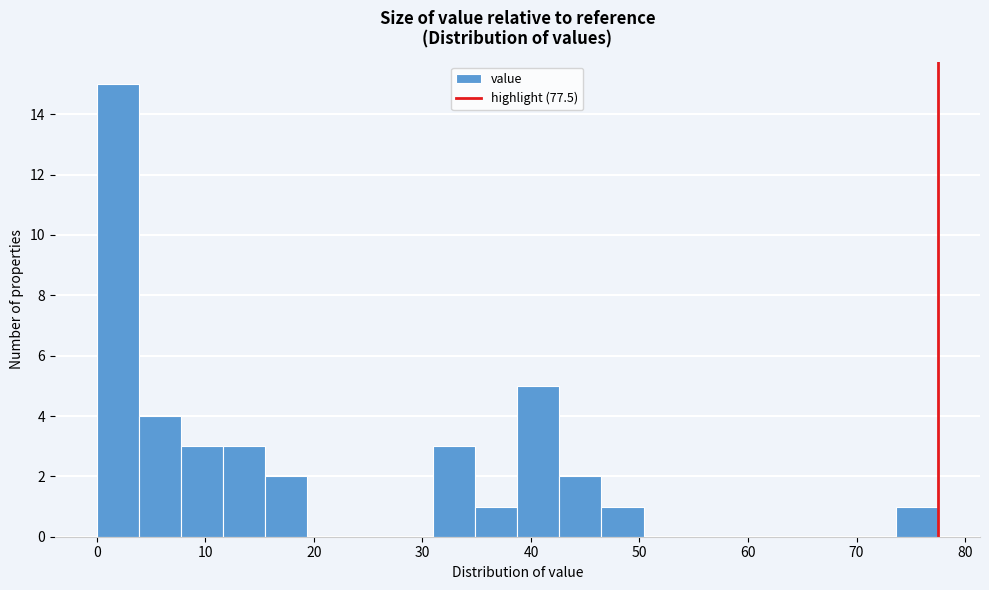

Around what value on the x-axis is the tallest bar? Give the approximate position of its centre, as read against the axis.

2